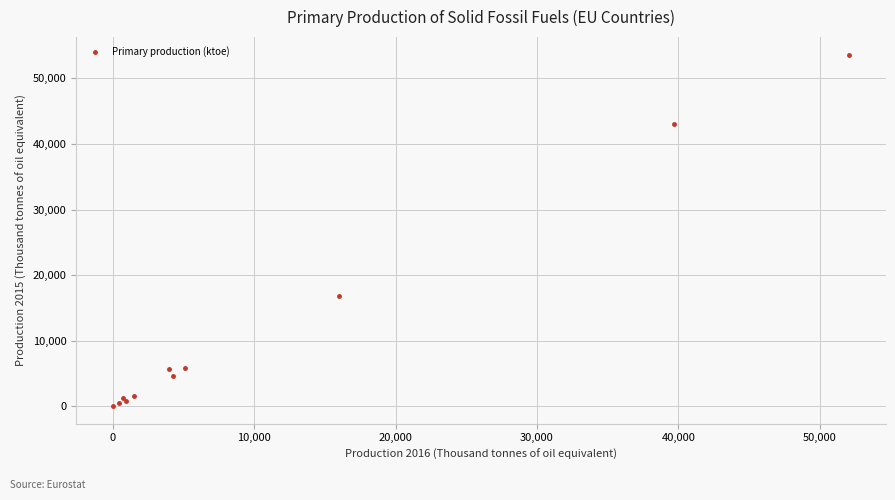

What Y value in the scatter plot is closest to 26820?

16795.4